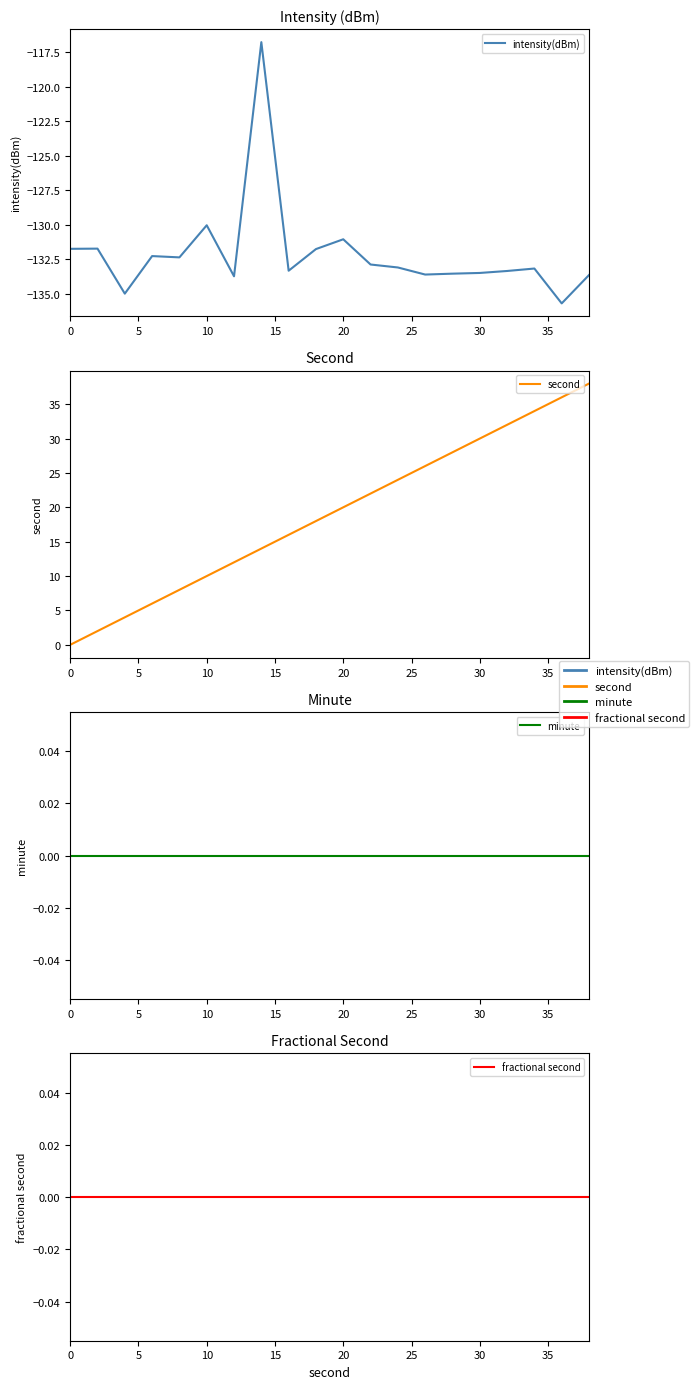

True or false: intensity(dBm) has a value of -133.7 at 30.

True